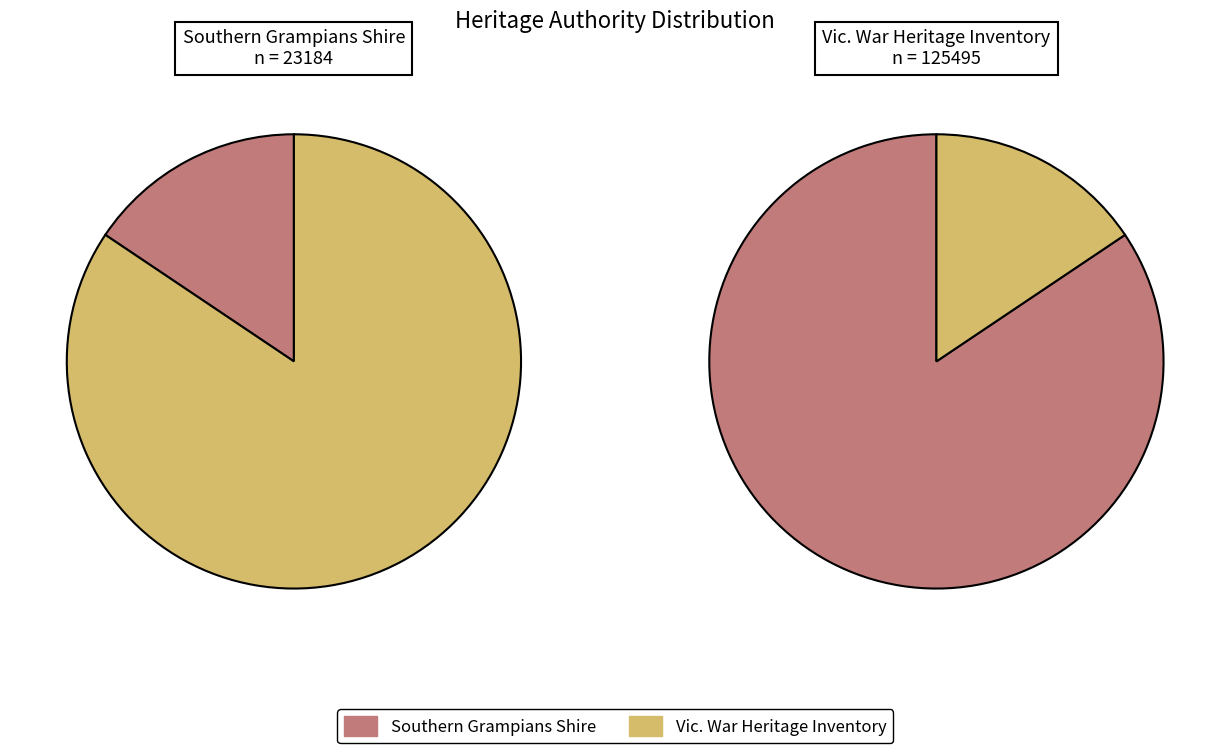

Does Morgiana and Kinvonvie Soldier Settlement represent more than half of the total?

Yes